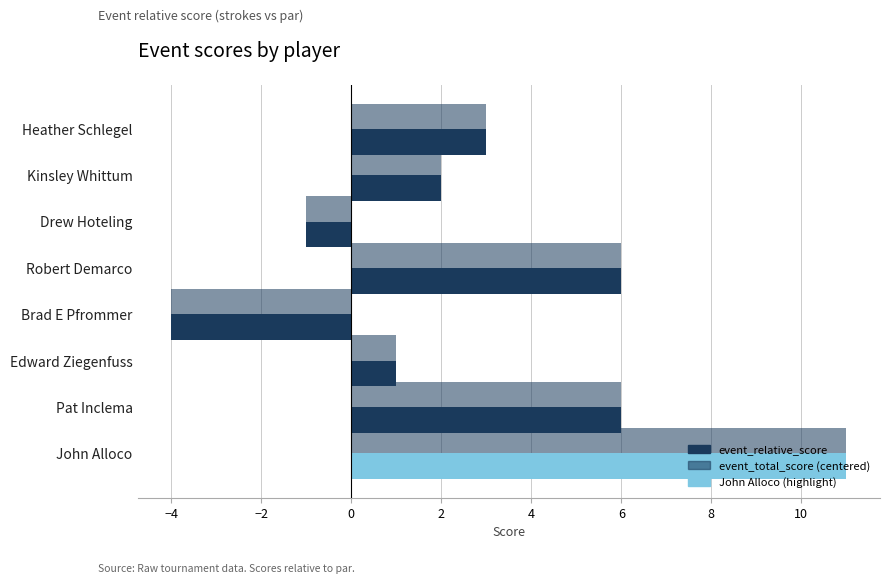

How many negative values does the event_relative_score series have?

2